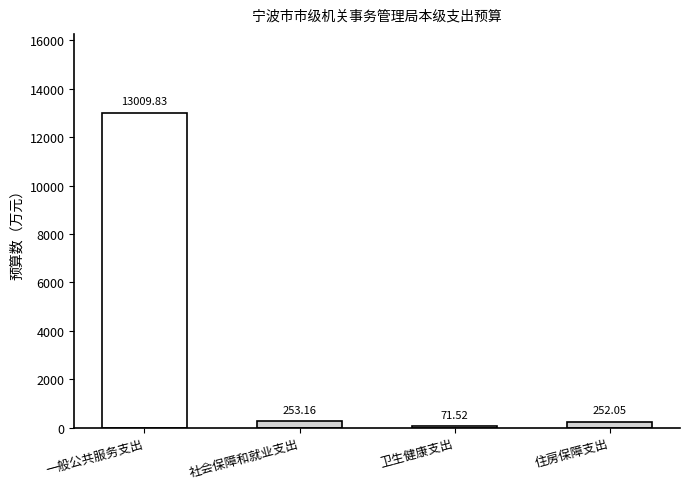

Which category has the highest value across all series?

一般公共服务支出